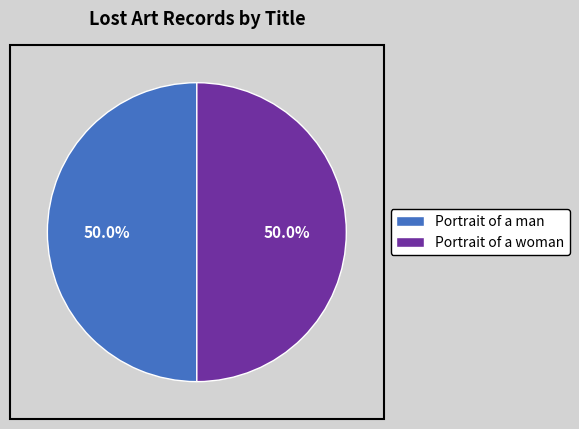

Do Portrait of a man and Portrait of a woman together represent more than half of the pie?

Yes